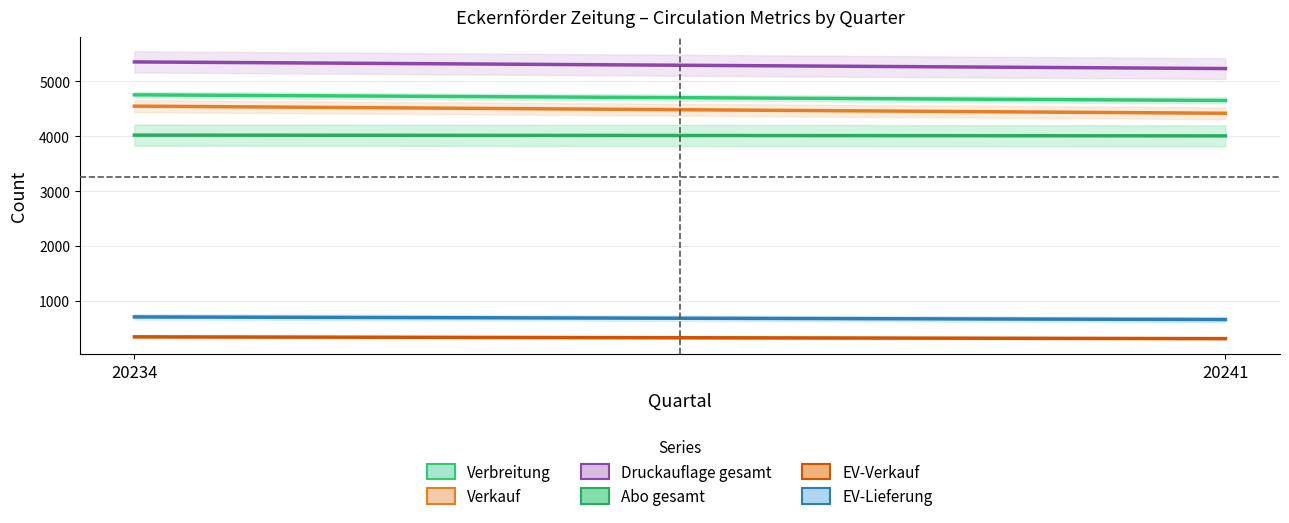

What is the average value of the EV-Lieferung series?

683